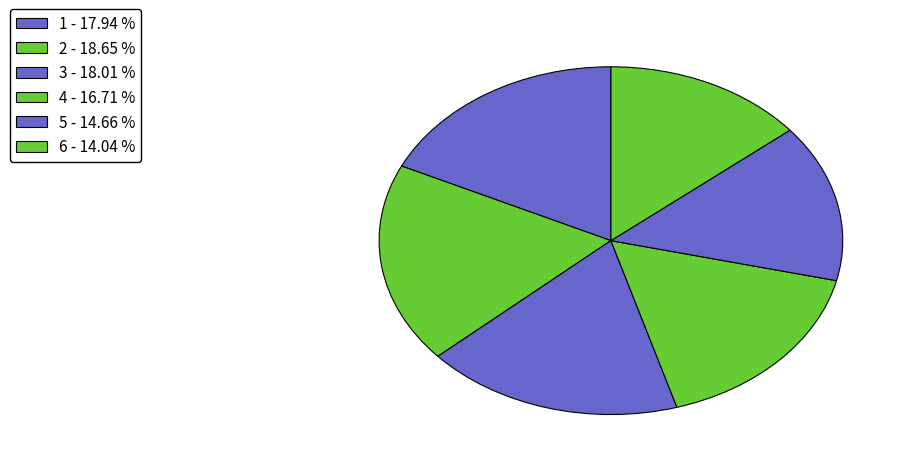

Which slice is the smallest?

6 - 14.04 %